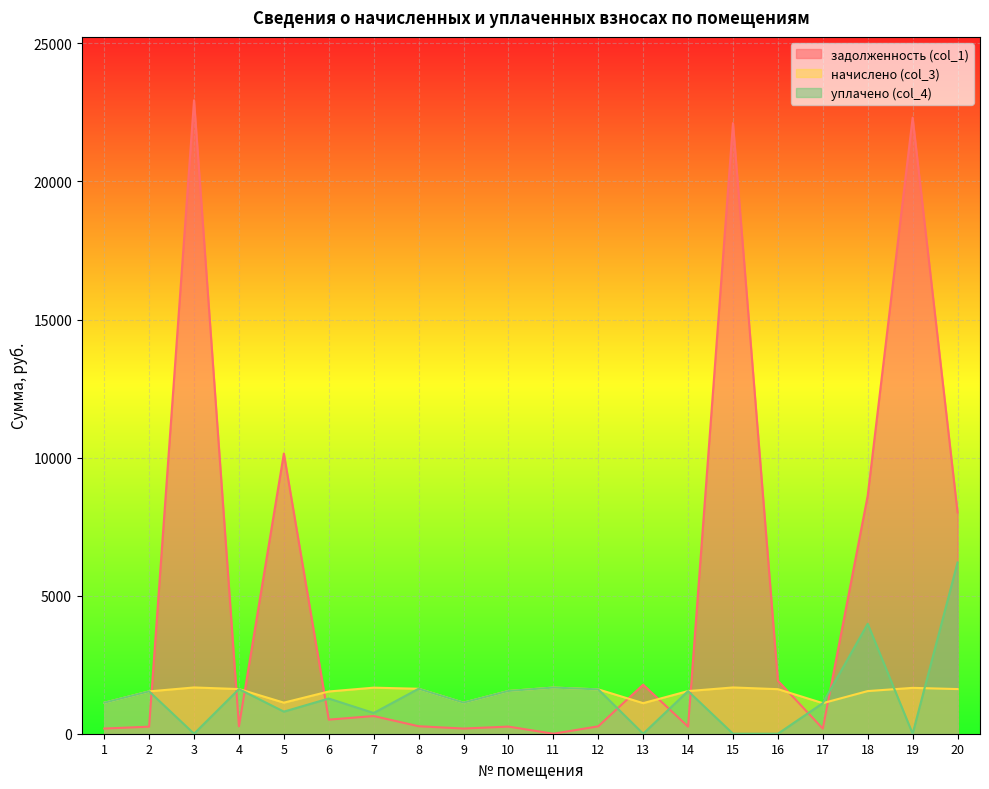

Does the chart display data point markers on the line(s)?

No